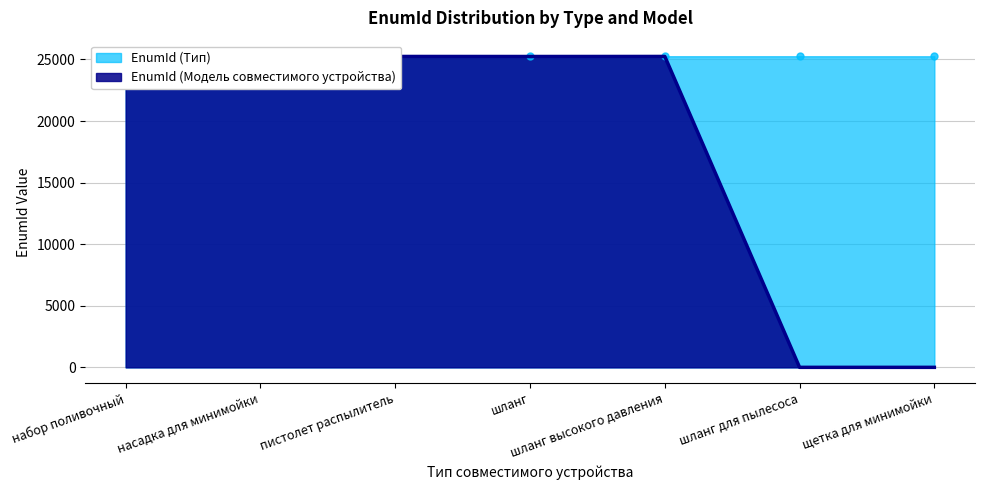

List the series in order of their overall mean, highest first.

EnumId (Тип), EnumId (Модель совместимого устройства)